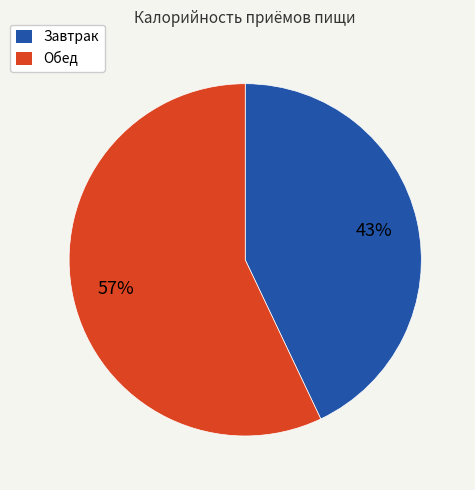

How many segments does this pie chart have?

2